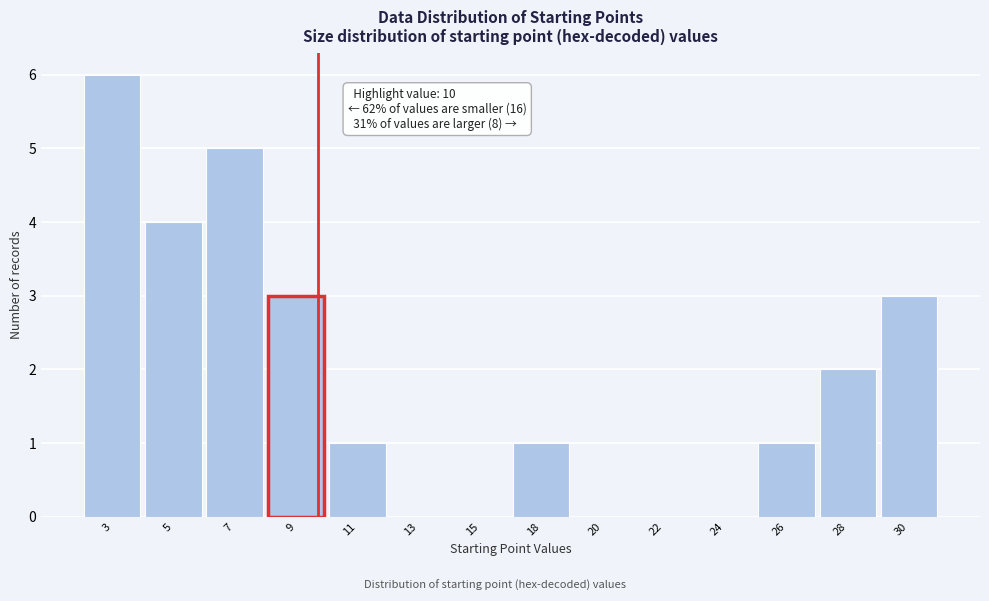

Reading left to right, transcribe all the data shown in this chart.

3=6	5=4	7=5	9=3	11=1	13=0	15=0	18=1	20=0	22=0	24=0	26=1	28=2	30=3